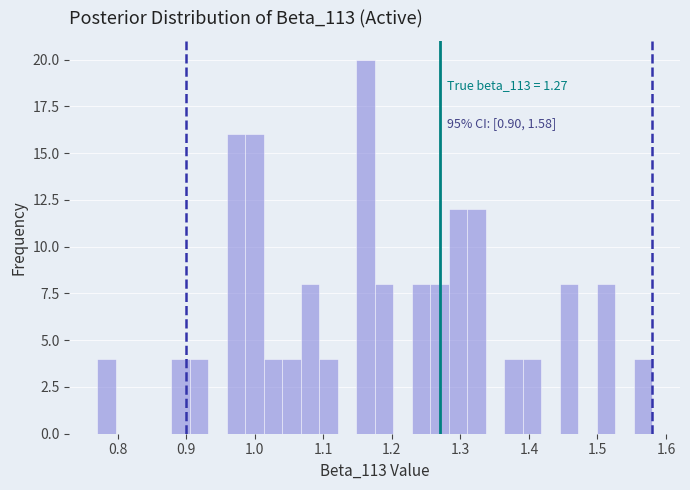

Around what value on the x-axis is the tallest bar? Give the approximate position of its centre, as read against the axis.

1.16